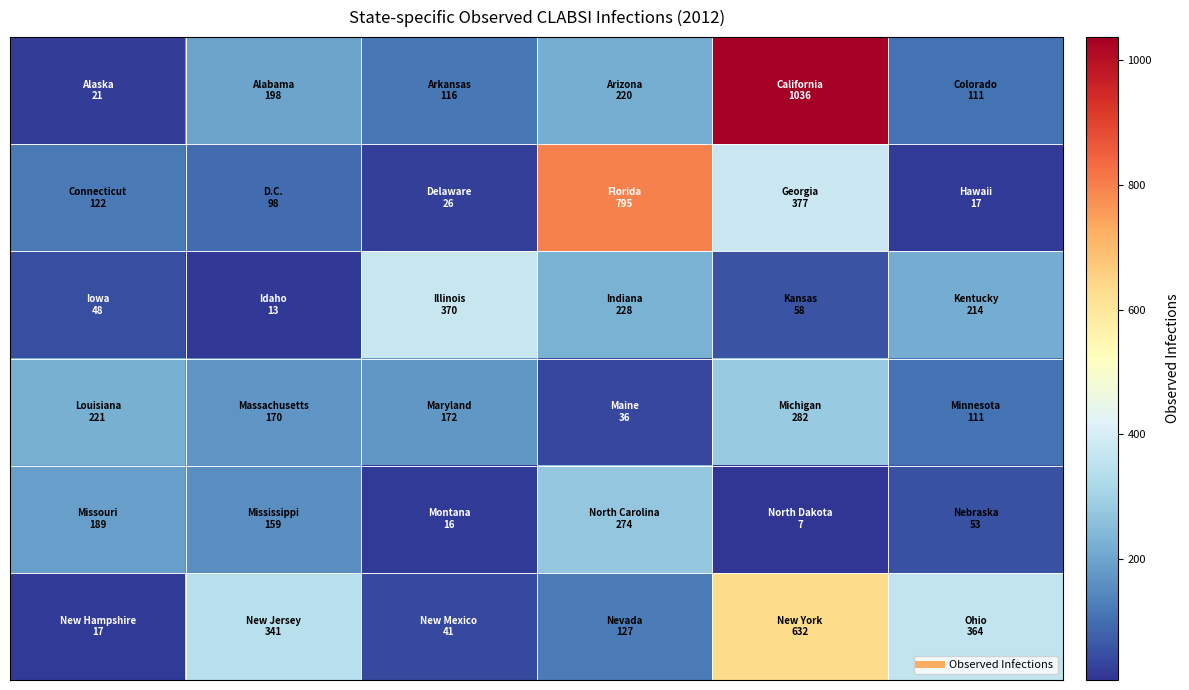

How many series are shown in this chart?

6